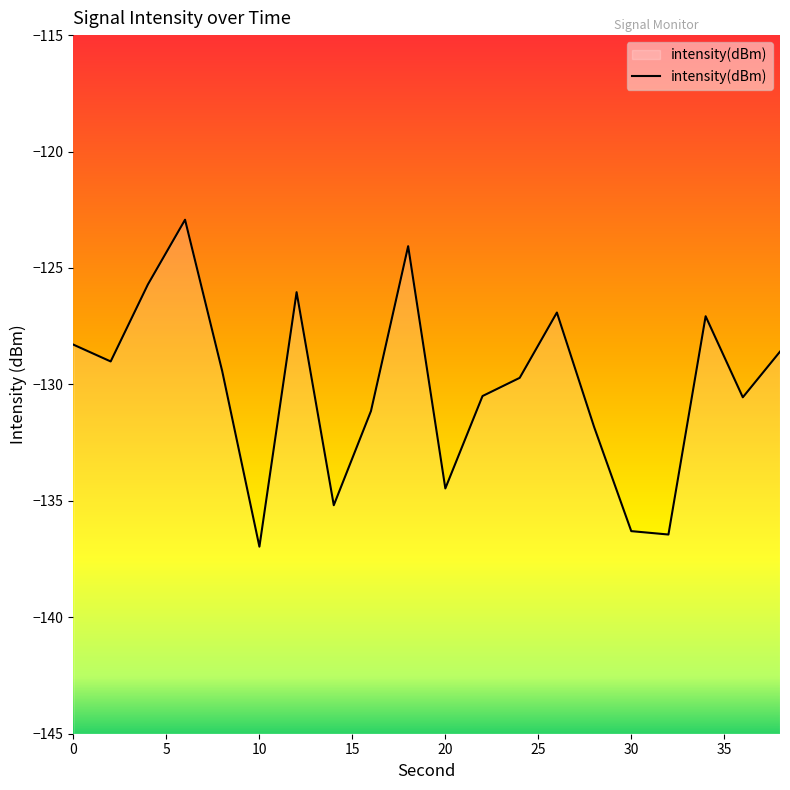

Is it true that the value at 20 is -134.5?

True